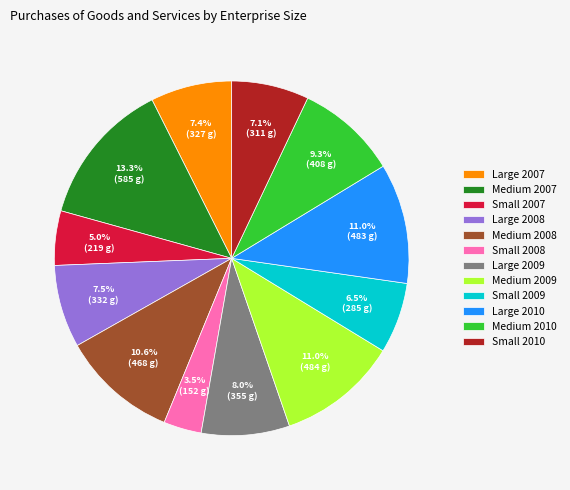

Does Small 2009 account for over 50% of the chart?

No